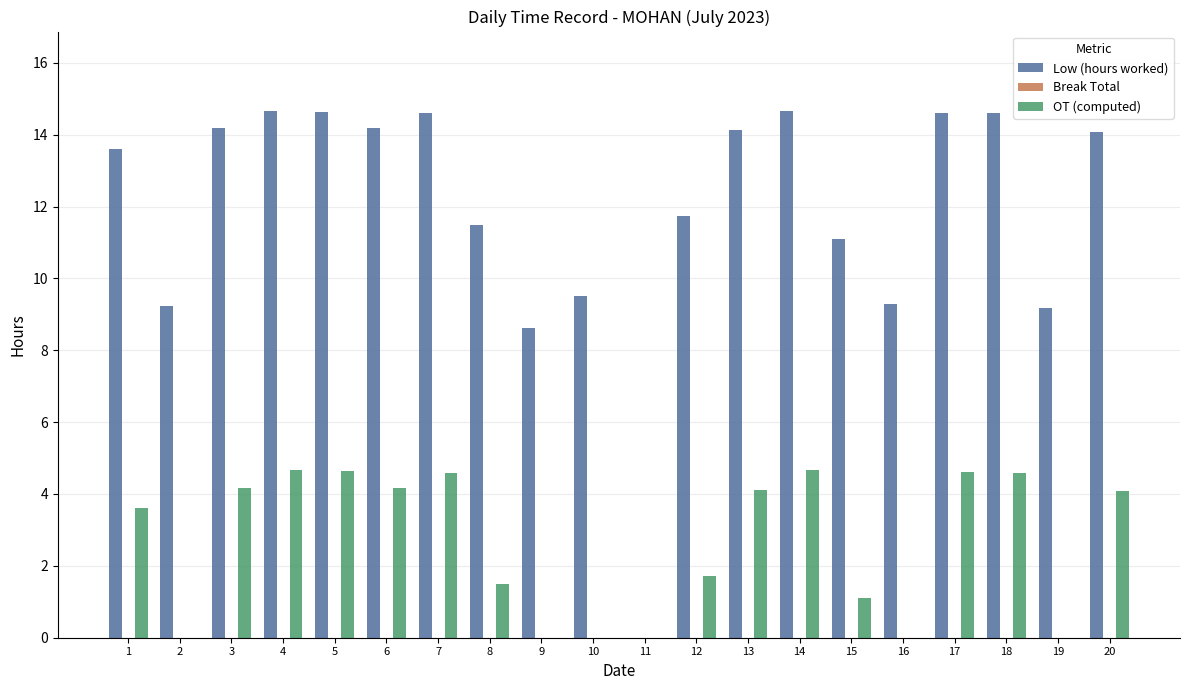

Is it true that Low (hours worked) equals 18.5 at 12?

False